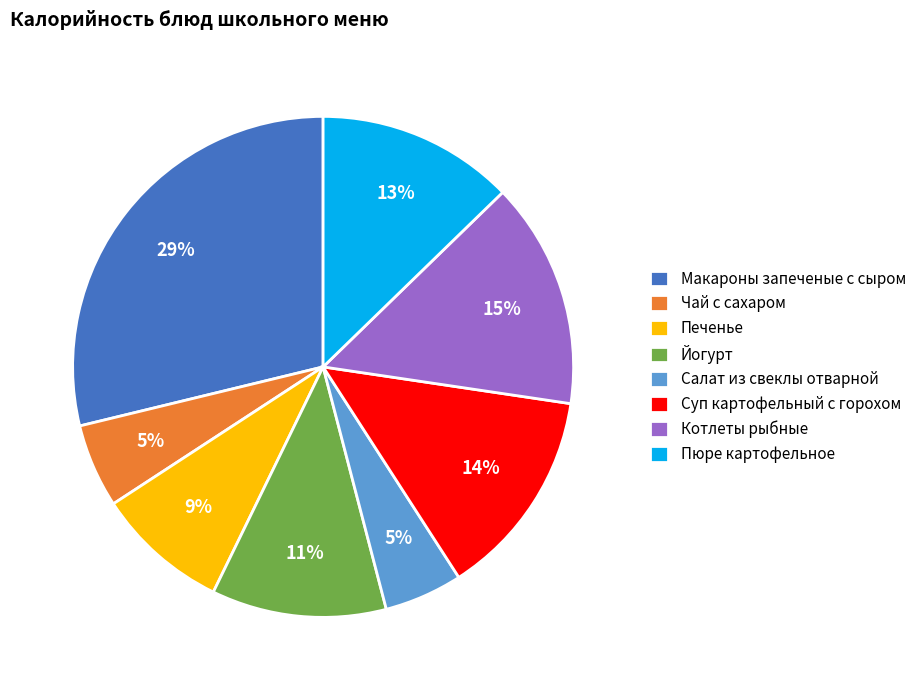

How many slices are in this pie chart?

8